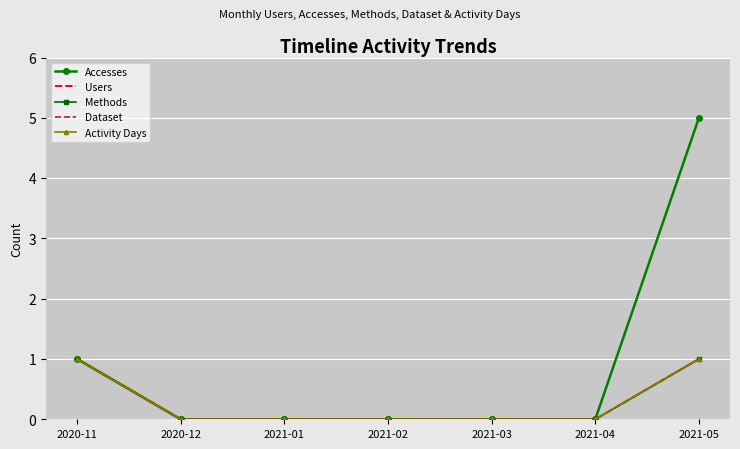

What is the label of the 1st point from the left?

2020-11